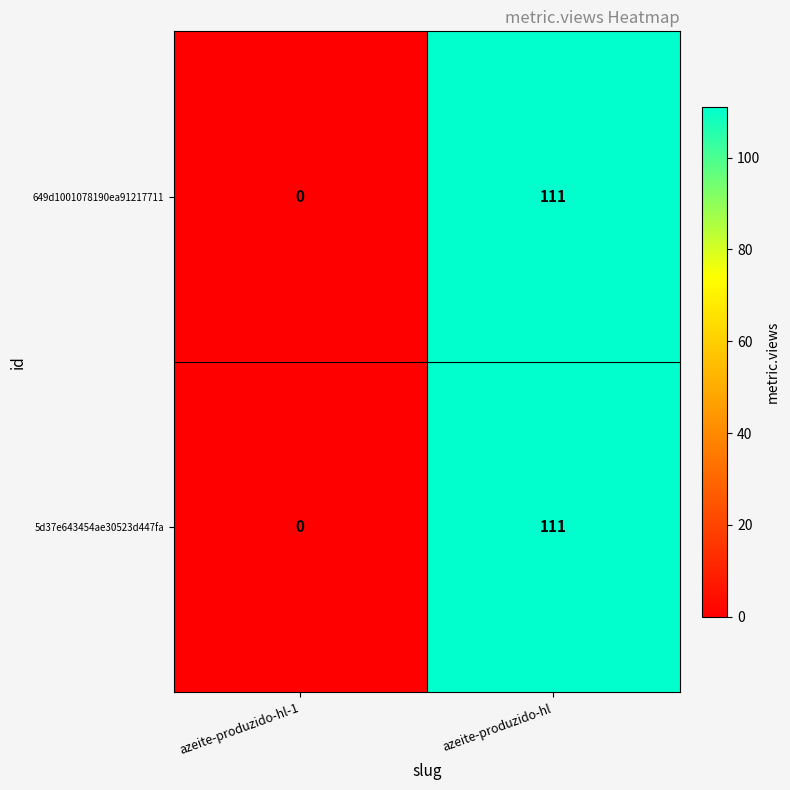

Count the number of data series in this chart.

2